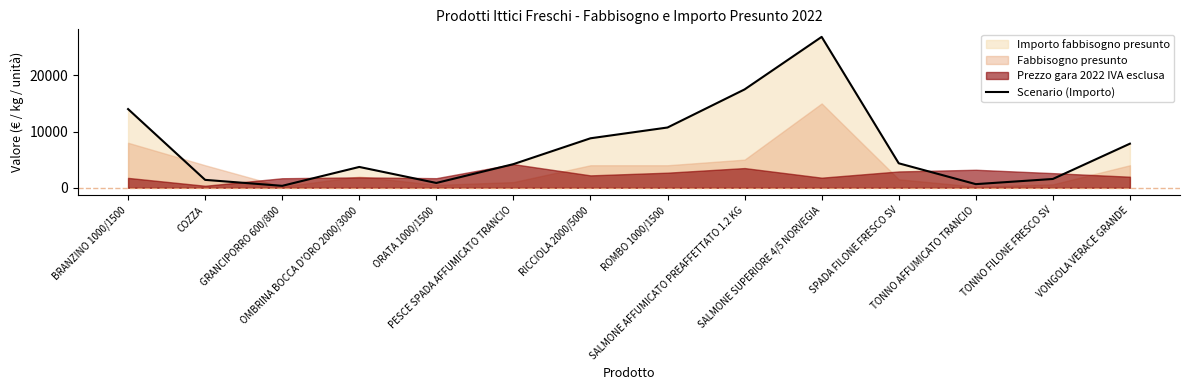

How many interior local valleys (lower than both neighbors) does the data have?

3